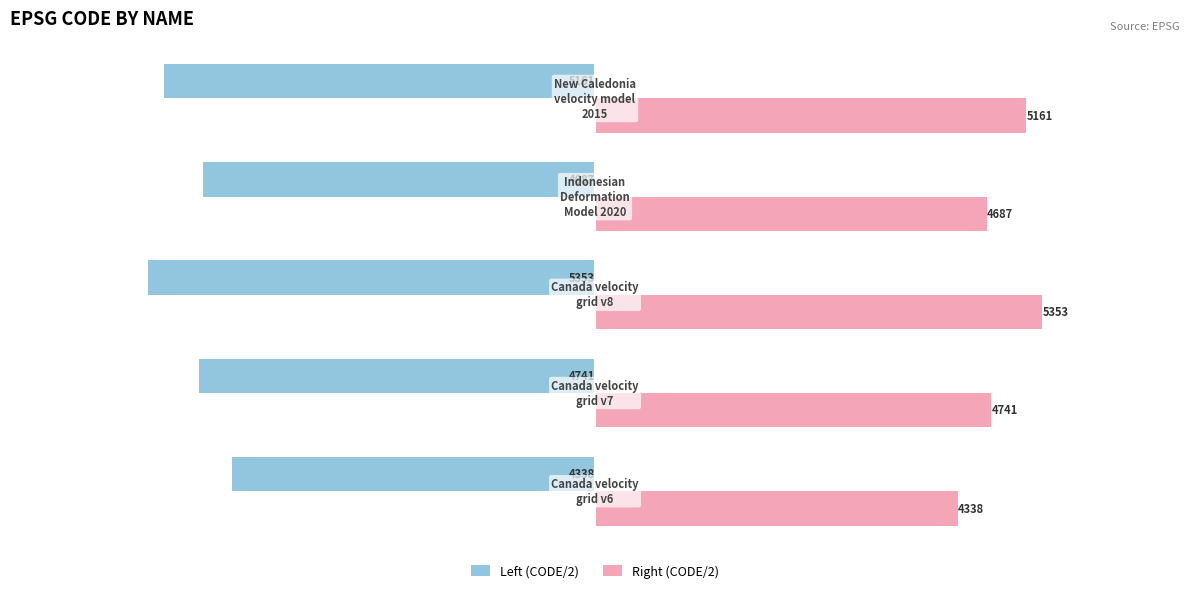

What is the greatest value displayed?

5353.5